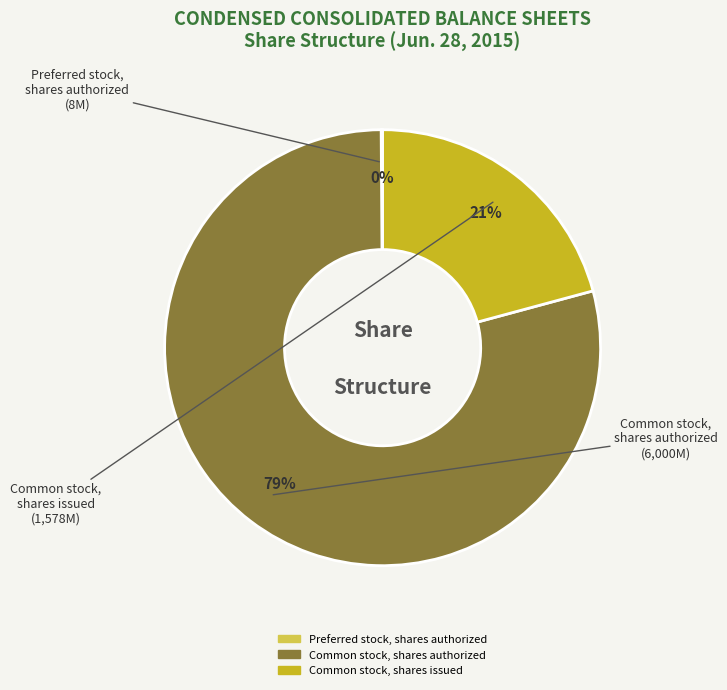

What percentage is the Common stock, shares authorized slice, to the nearest percent?

79%